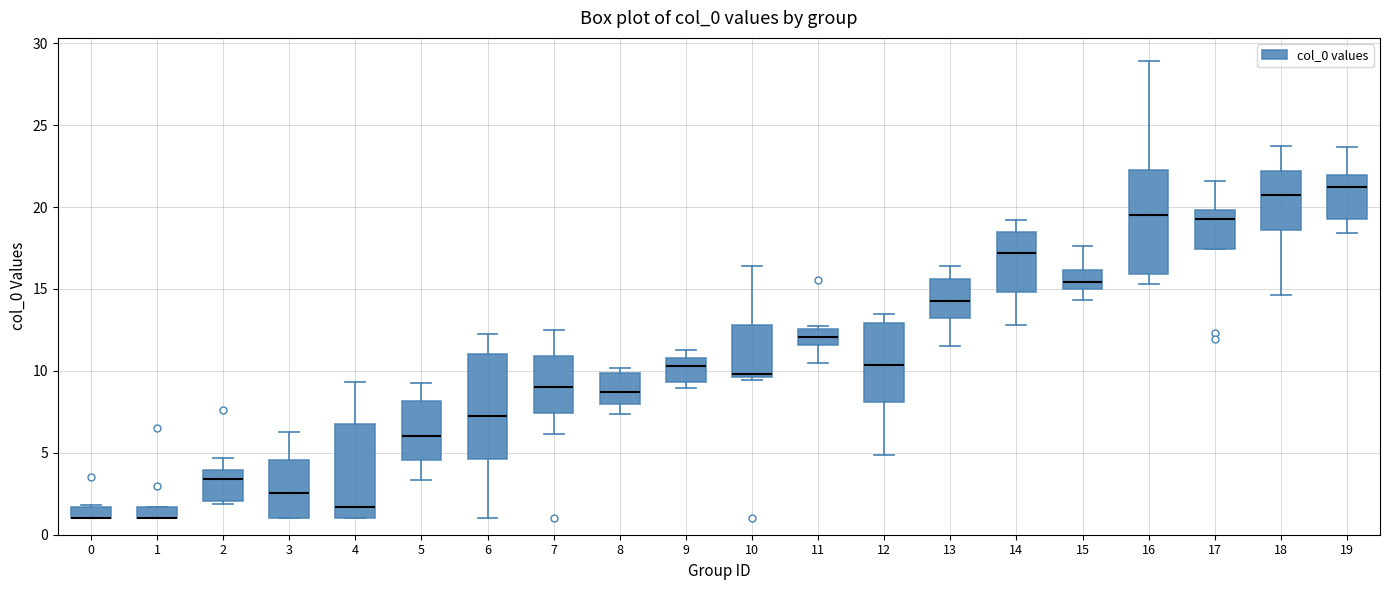

Where does the median line of the box at x = 8 sit on the y-axis? The values are not printed on the chart, so give them approximately, as read against the axis.

8.5